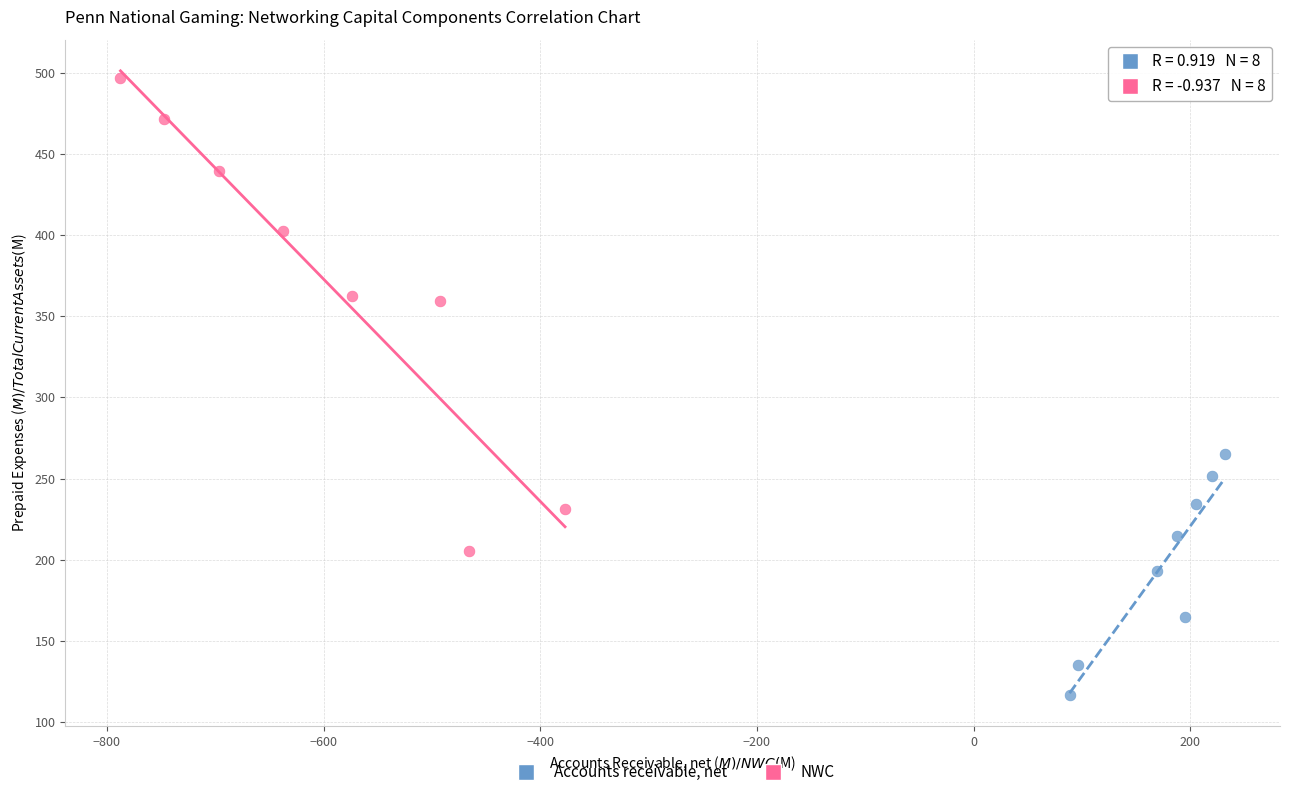

Which series reaches the minimum Y coordinate?

Accounts receivable, net